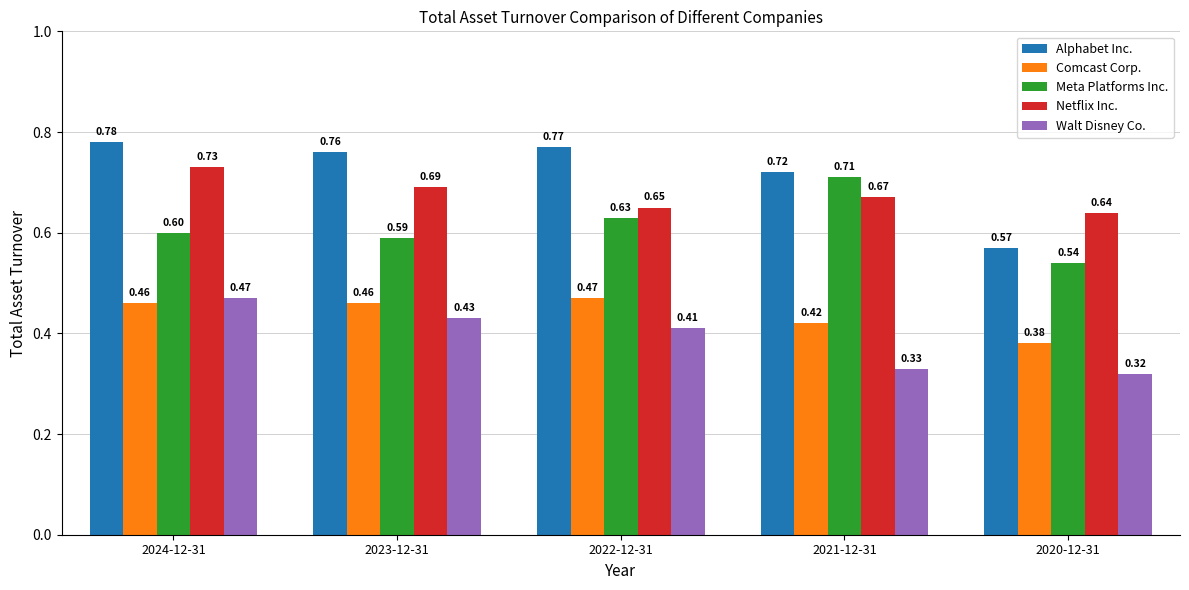

Between 2024-12-31 and 2022-12-31, which series saw the biggest shift?

Netflix Inc.